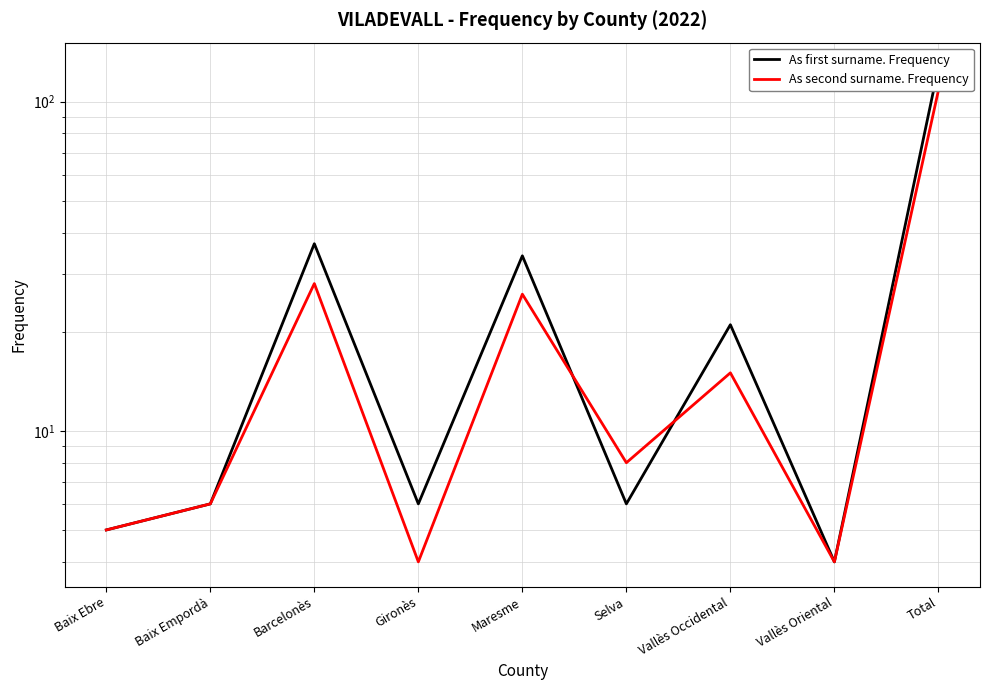

At which category is the sum across all series the highest?

Total